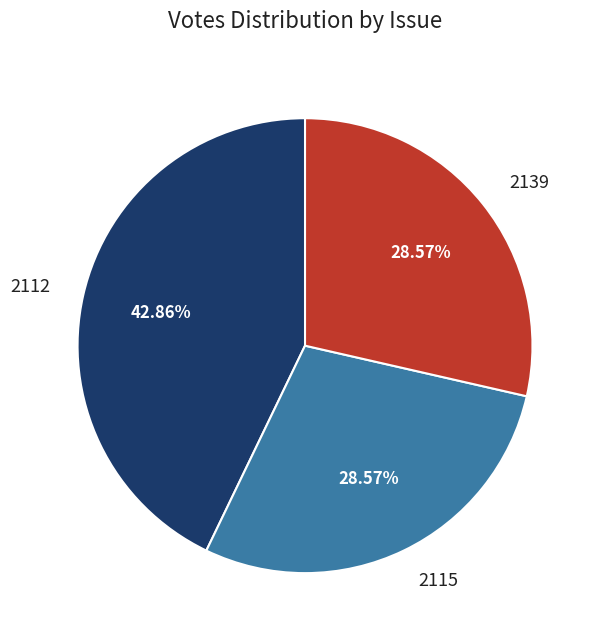

How many segments does this pie chart have?

3